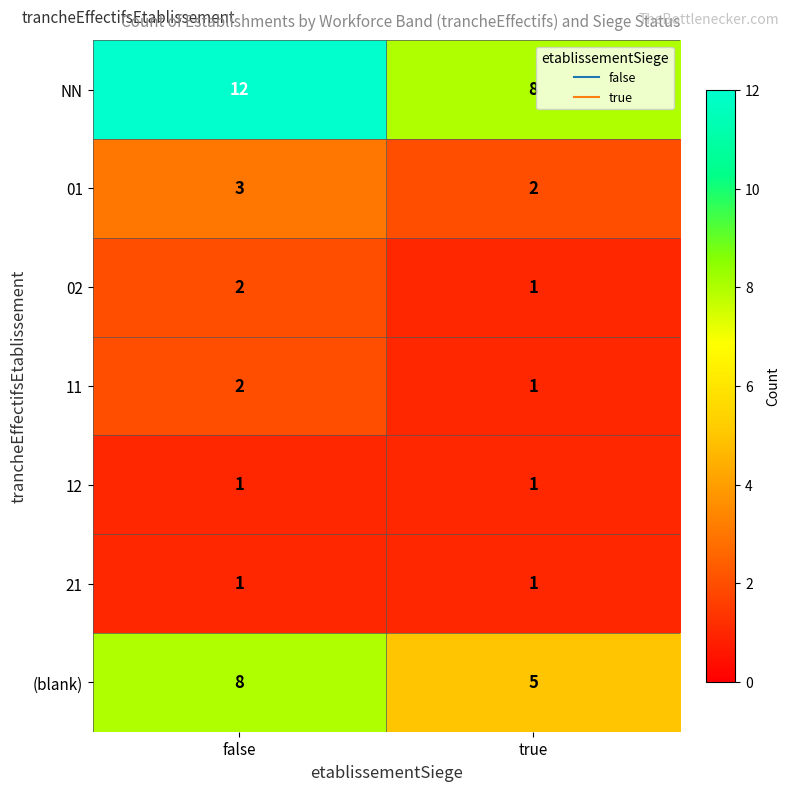

Reading left to right, list all the values displayed in this chart.

NN: 12	8
01: 3	2
02: 2	1
11: 2	1
12: 1	1
21: 1	1
(blank): 8	5